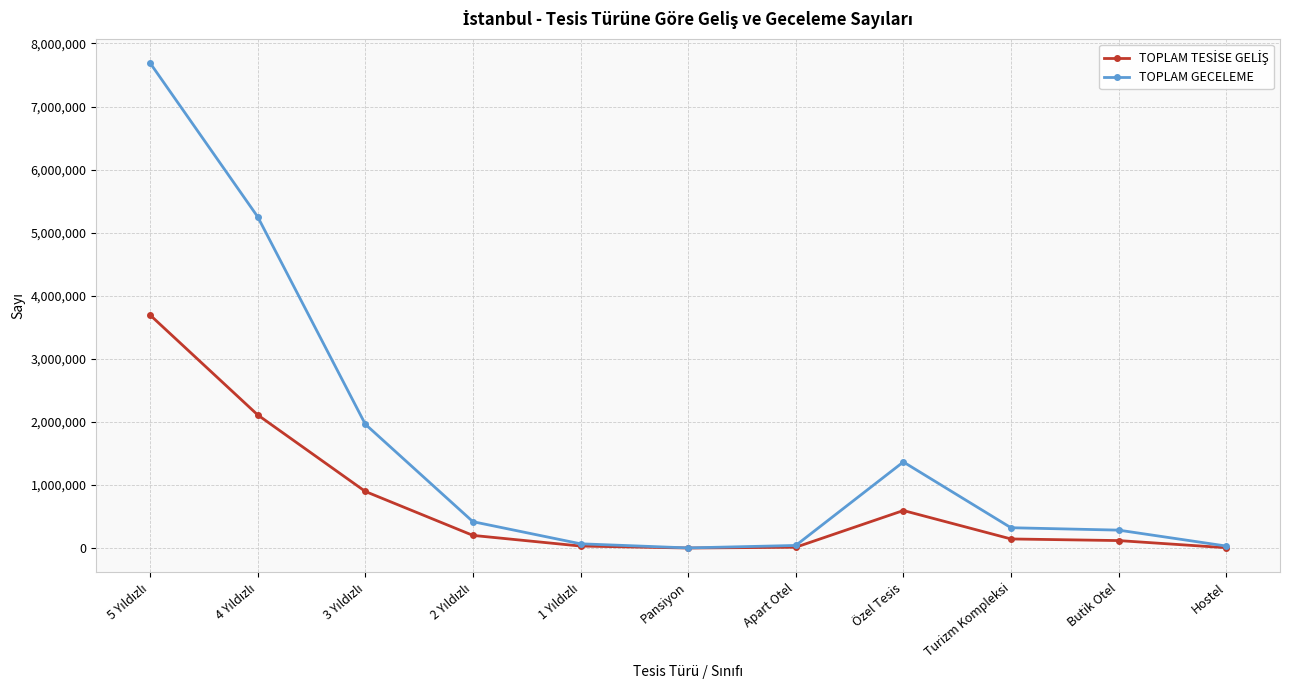

At how many categories does at least one series exceed 1785414?

3